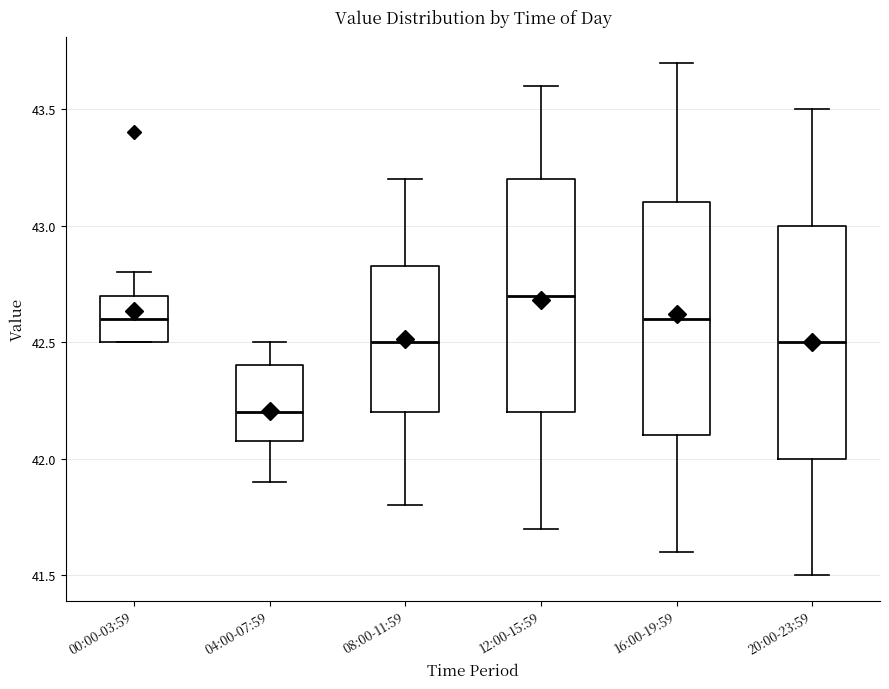

Reading left to right, transcribe this box plot: for each box, give where its median line is, the range the box spans, and where its two whiskers end, as read against the y-axis. The values are not printed on the chart, so give them approximately, as read against the axis.

00:00-03:59: median 42.60, box 42.50 to 42.70, whiskers 42.50 to 42.80
04:00-07:59: median 42.20, box 42.10 to 42.40, whiskers 41.90 to 42.50
08:00-11:59: median 42.50, box 42.20 to 42.85, whiskers 41.80 to 43.20
12:00-15:59: median 42.70, box 42.20 to 43.20, whiskers 41.70 to 43.60
16:00-19:59: median 42.60, box 42.10 to 43.10, whiskers 41.60 to 43.70
20:00-23:59: median 42.50, box 42.00 to 43.00, whiskers 41.50 to 43.50